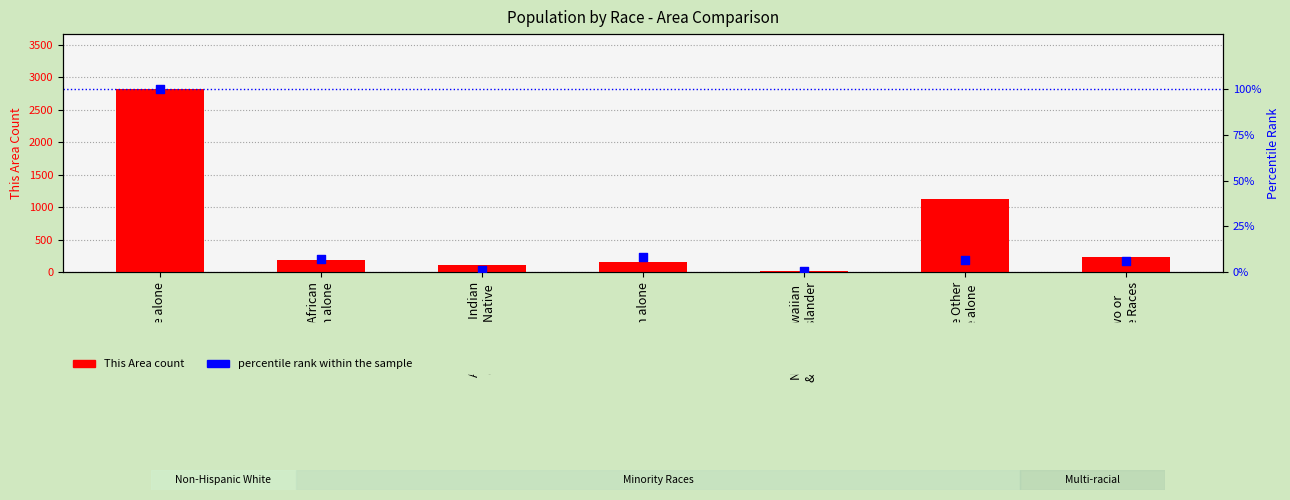

What is the total value across all series at Asian alone?

163.5